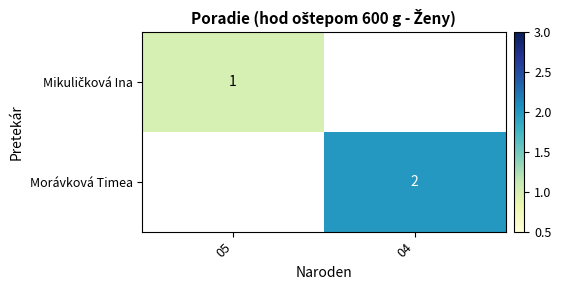

Is it true that Morávková Timea equals 2 at 04?

True